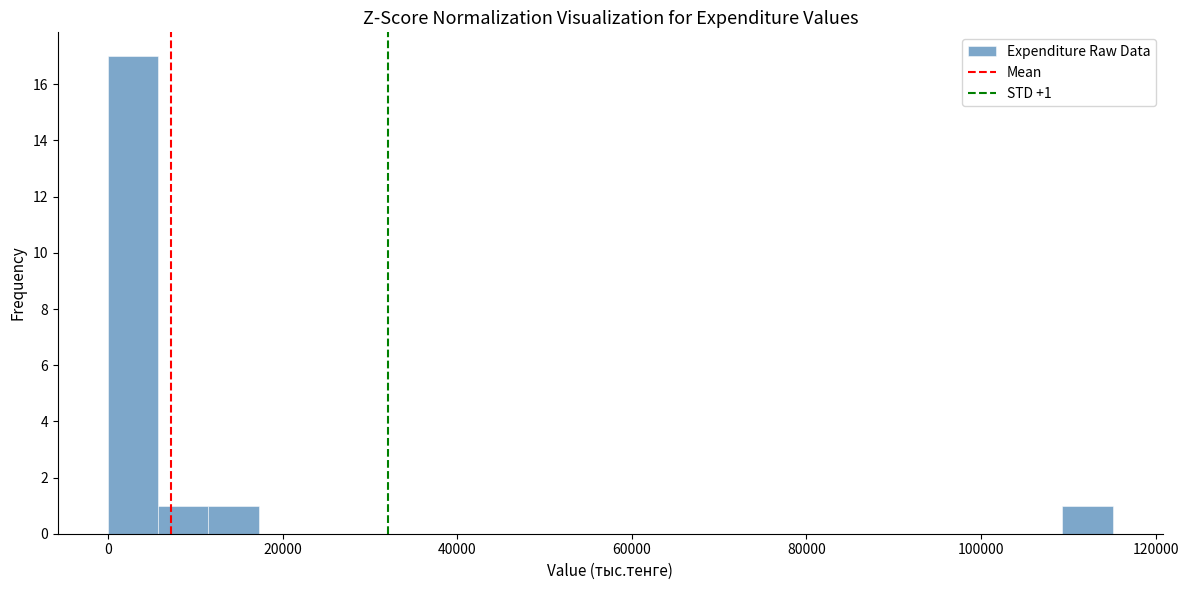

Read against the x-axis, roughly where is the centre of the tallest bar?

2000